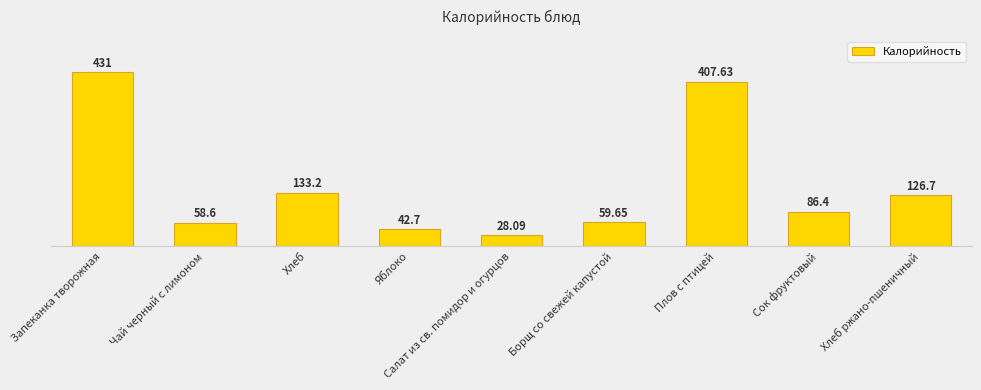

How many data points are less than 86?

4